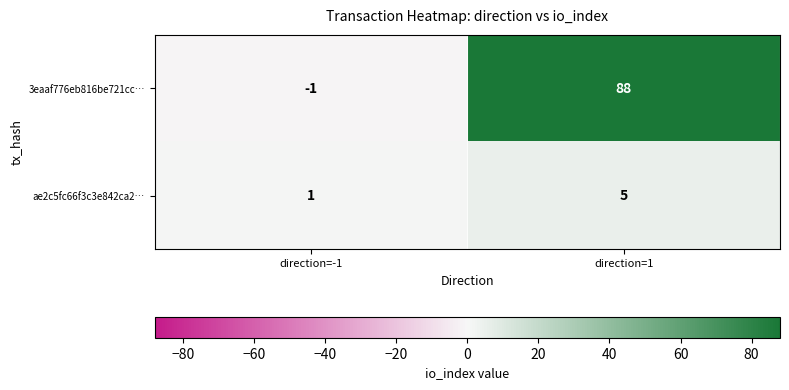

What is the spread (max minus min) of values at direction=1?

83